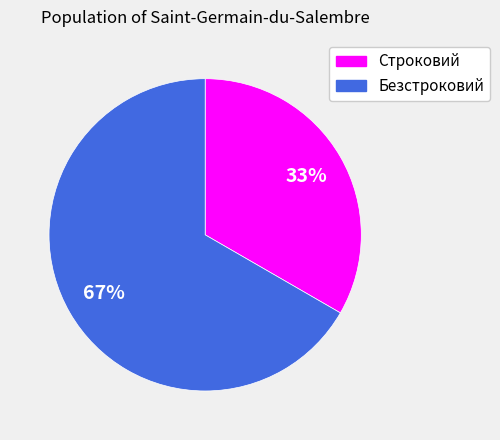

Combined, do Безстроковий and Строковий account for over 50%?

Yes